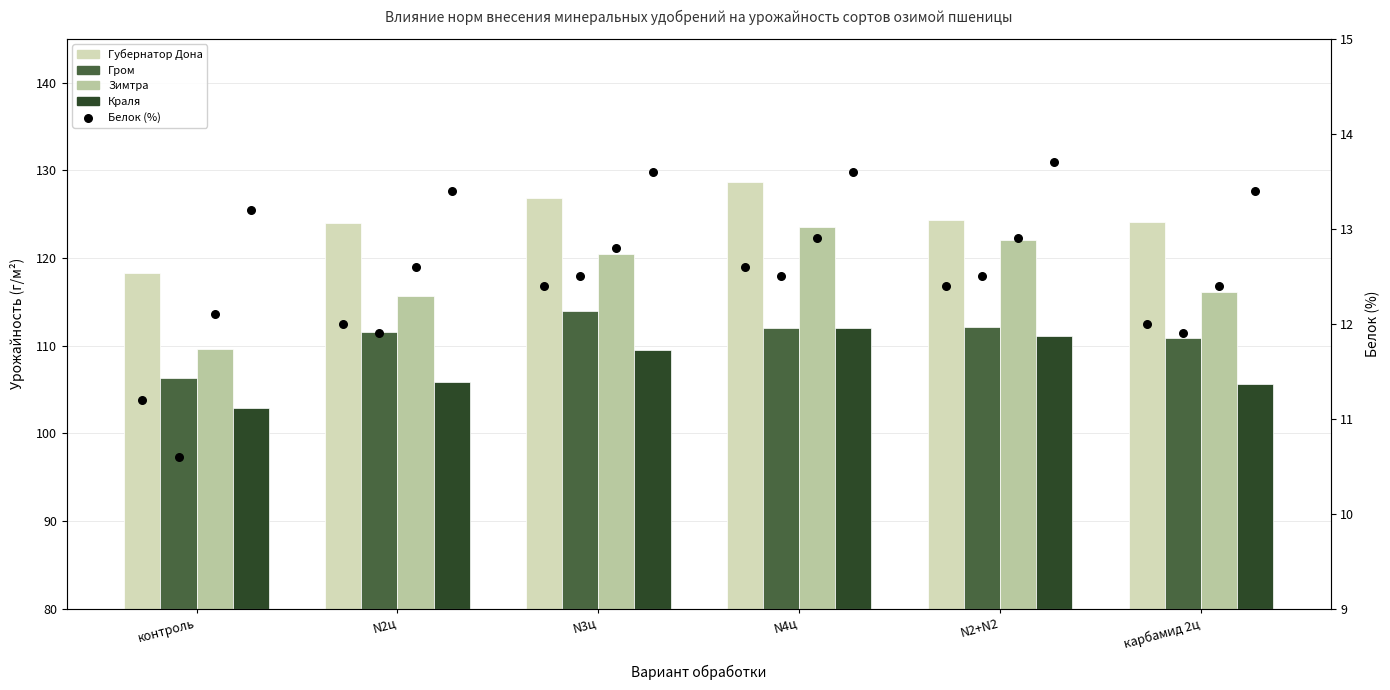

At which category is the sum across all series the highest?

N4ц